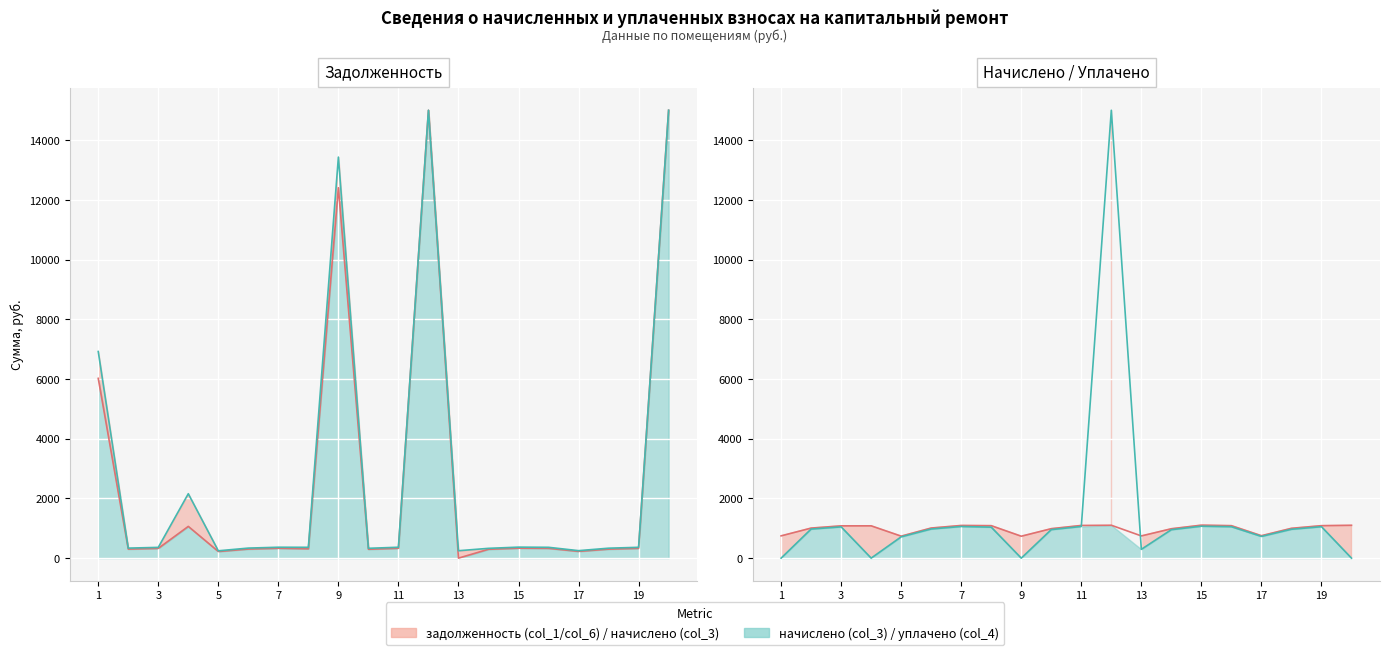

Is it true that начислено (col_3) equals 567.2 at 19?

False